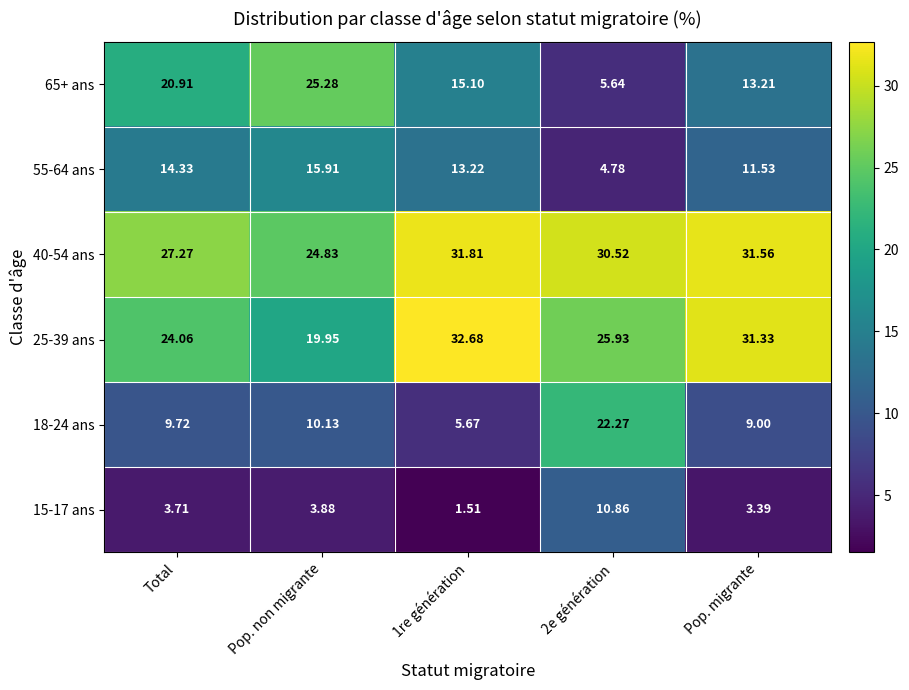

At which category is the sum across all series the highest?

Pop. migrante